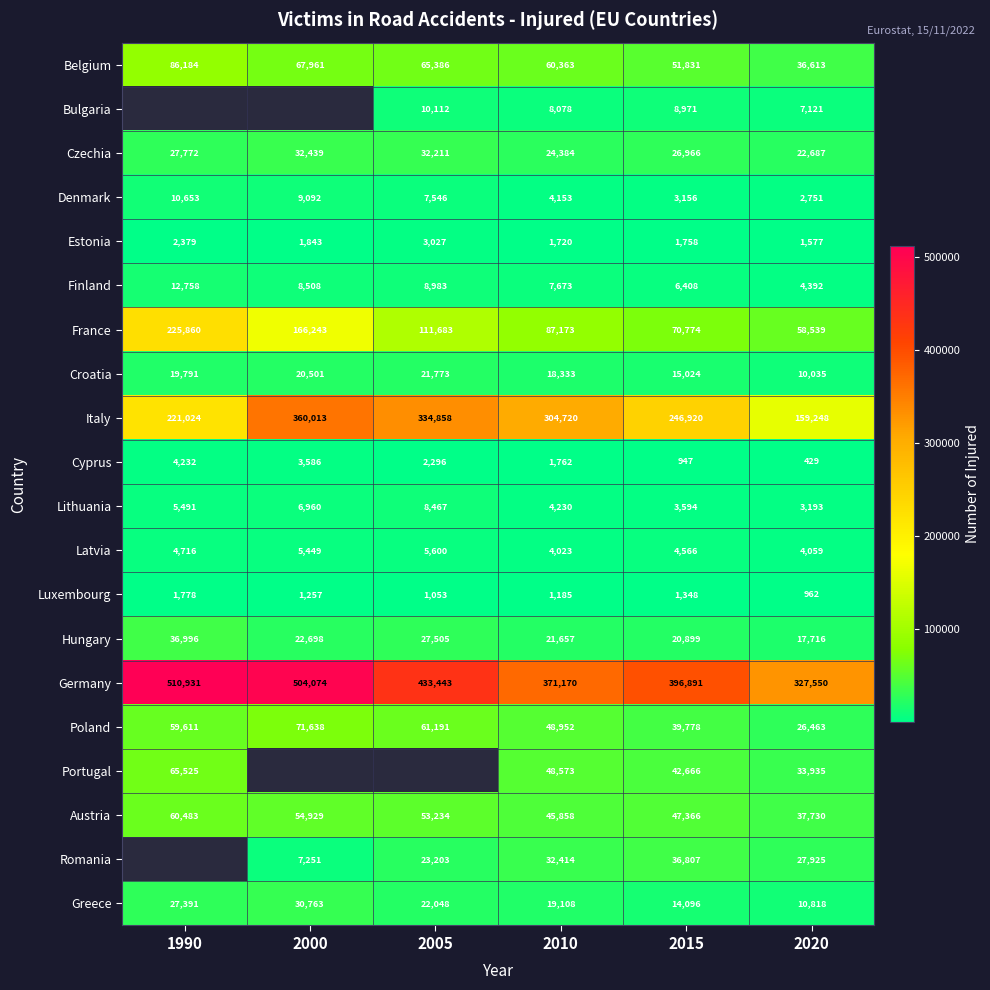

Count the number of categories in the chart.

6